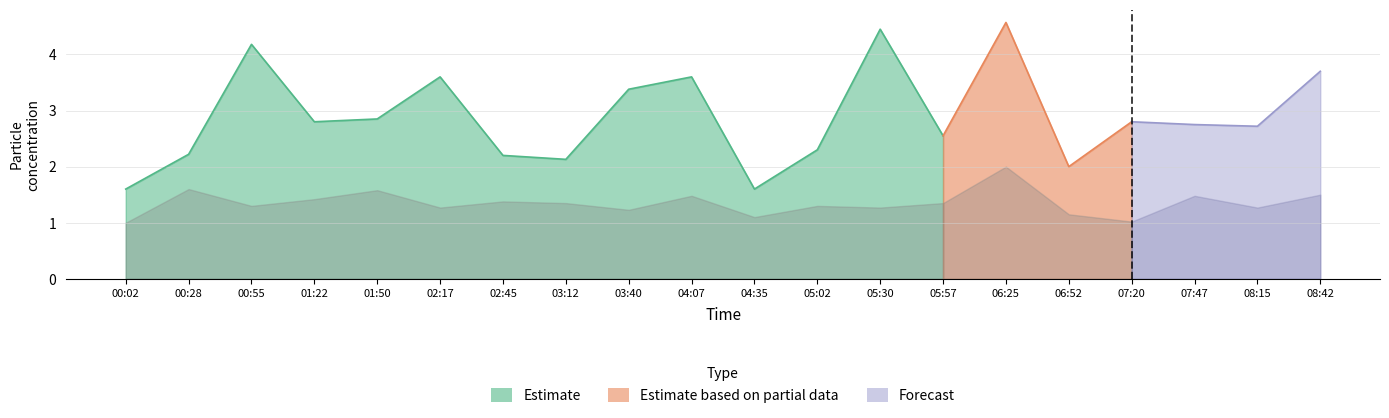

How many data points does each series have?

20